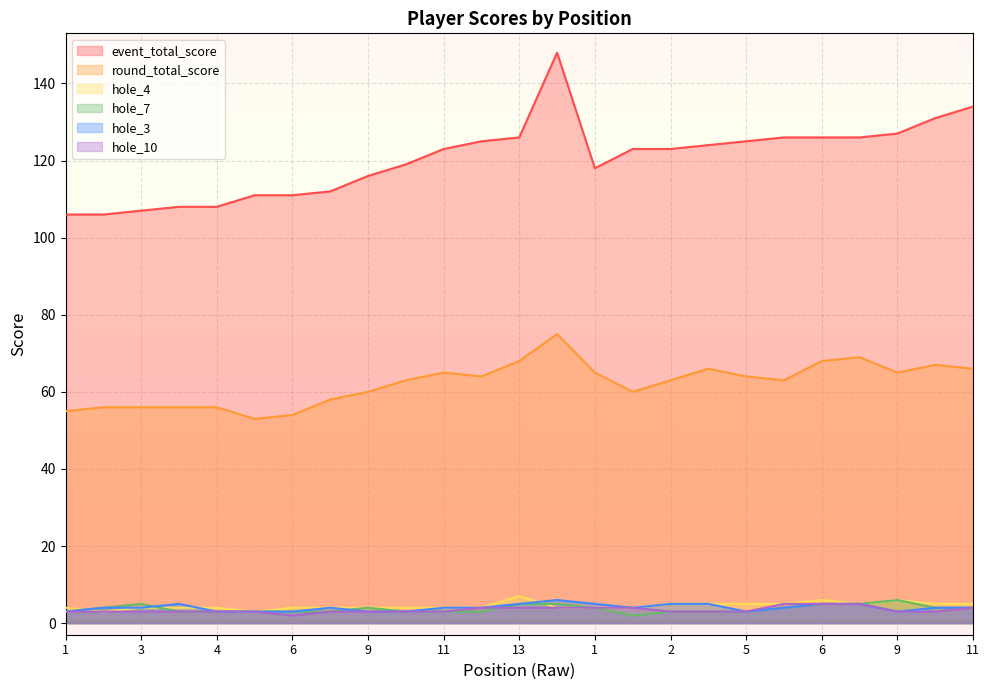

How many lines are shown in the chart?

6